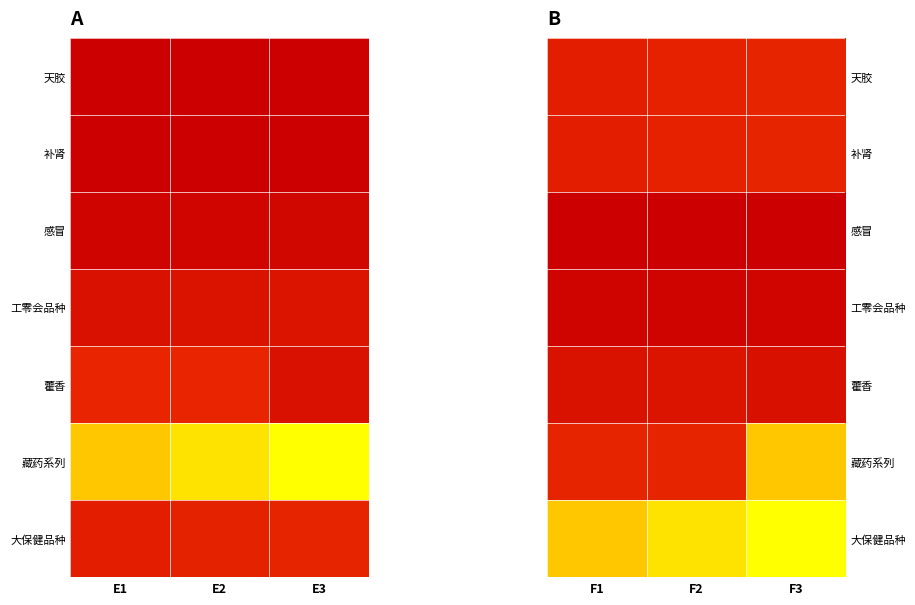

At which category does the chart reach its minimum across all series?

F1